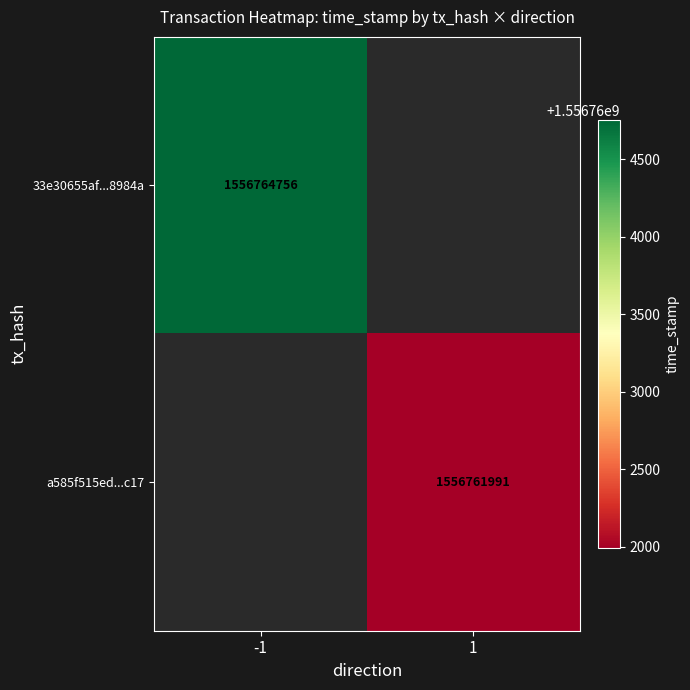

The 33e30655af...8984a series shows 696904073 at -1. True or false?

False